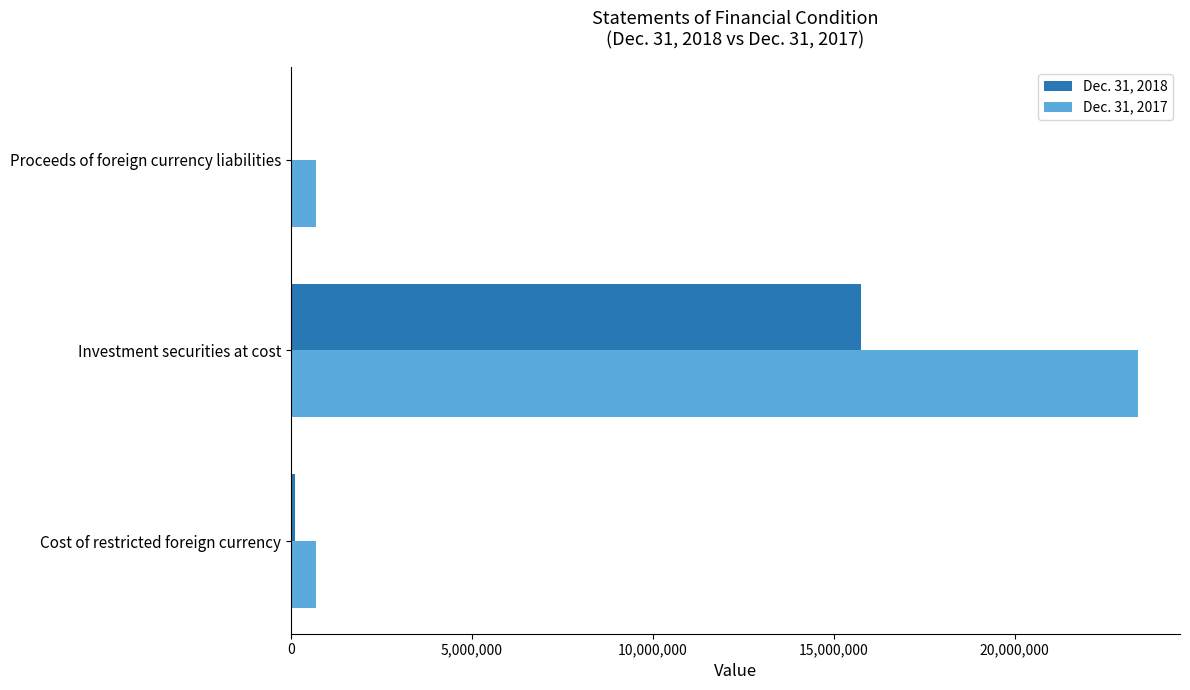

What is the total value across all series at Investment securities at cost?

39151921